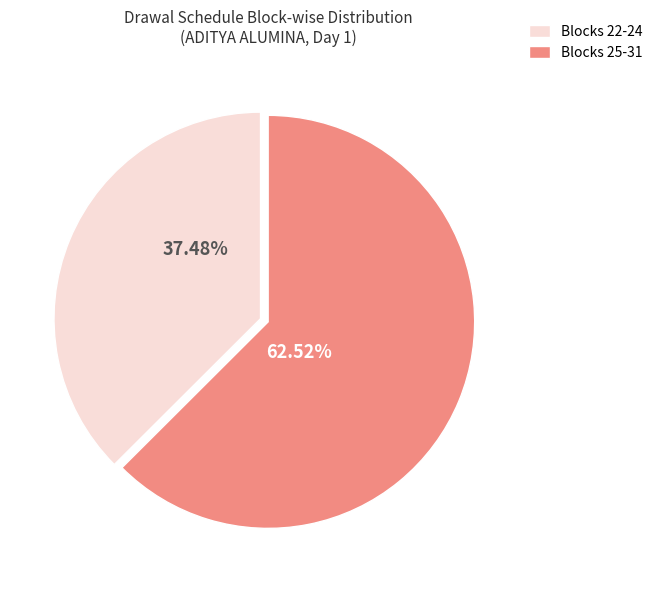

Approximately how many times larger is the value at Blocks 25-31 compared to Blocks 22-24?

1.7